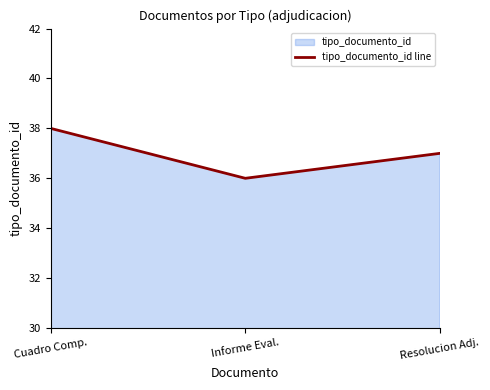

Reading left to right, transcribe all the data shown in this chart.

Cuadro Comp.=38	Informe Eval.=36	Resolucion Adj.=37